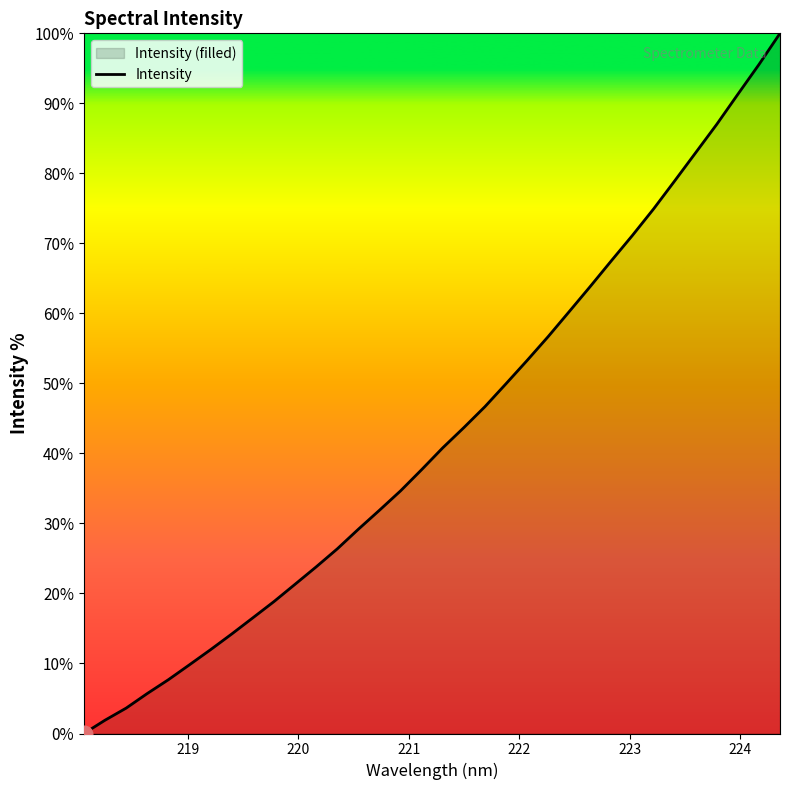

What is the difference between the maximum and minimum values?

100.0